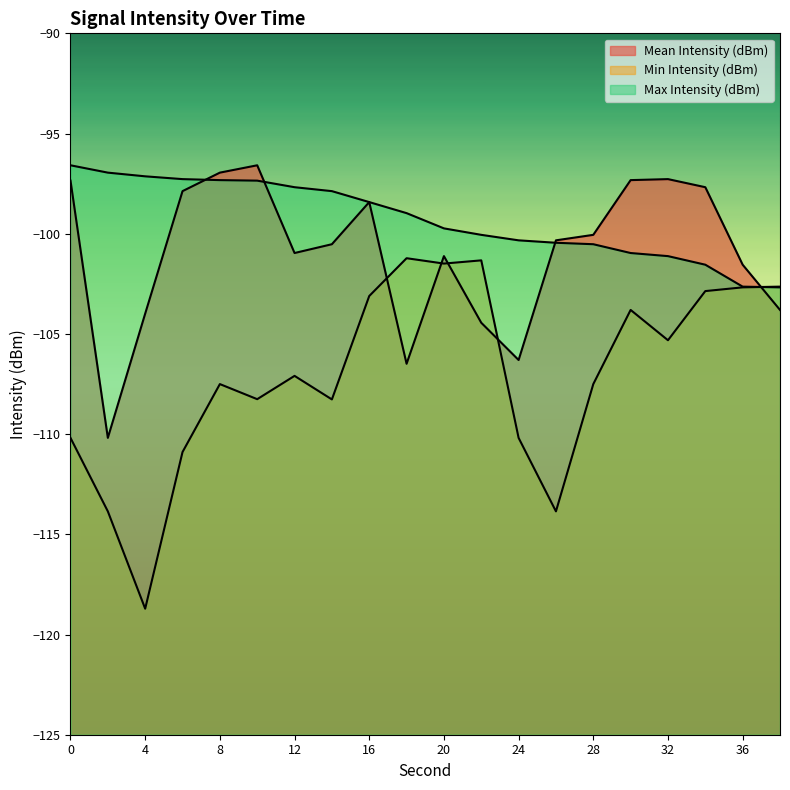

What is the approximate value of Max Intensity (dBm) at 22?

-100.1